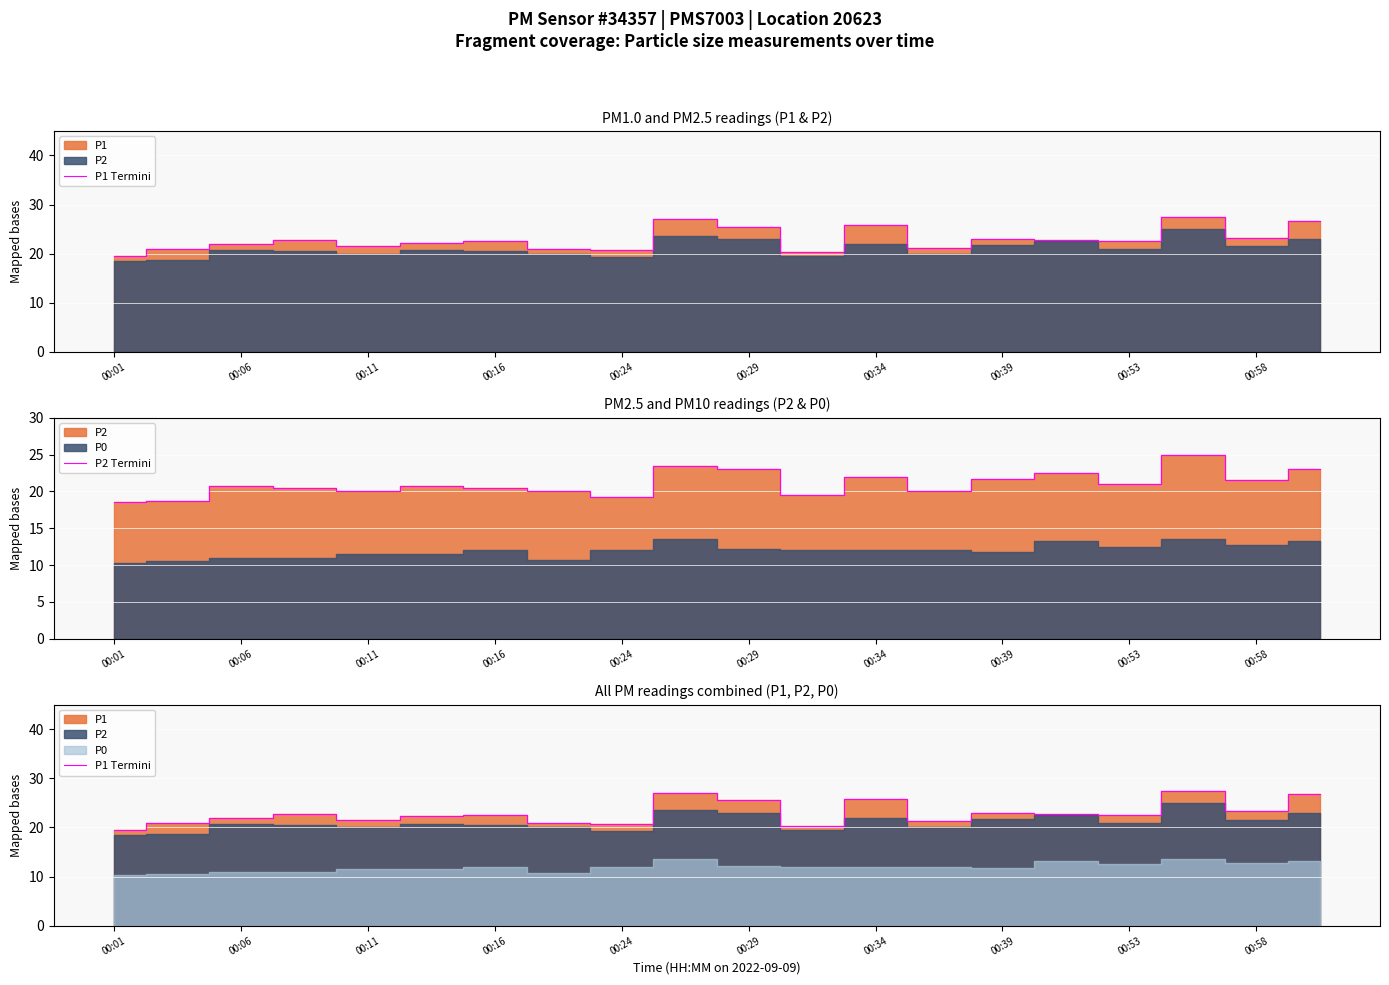

True or false: P2 Termini has a value of 20.0 at 13.

True